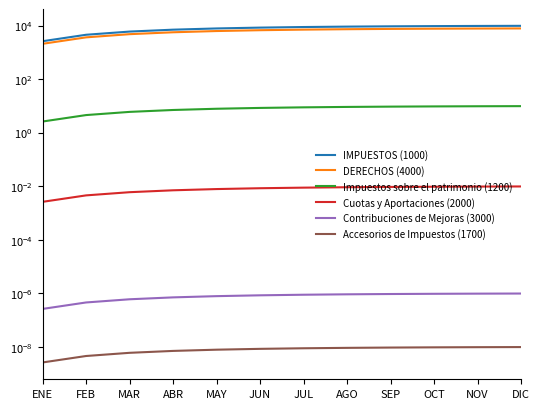

How many distinct data groups are displayed?

6